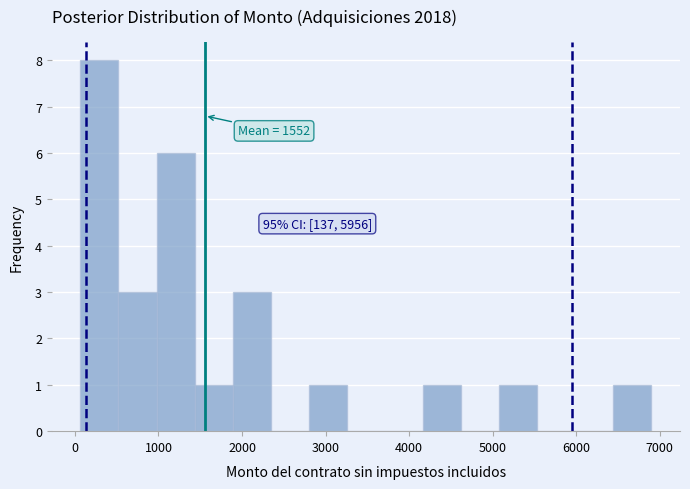

Which range on the x-axis has the tallest bar?

100 to 500